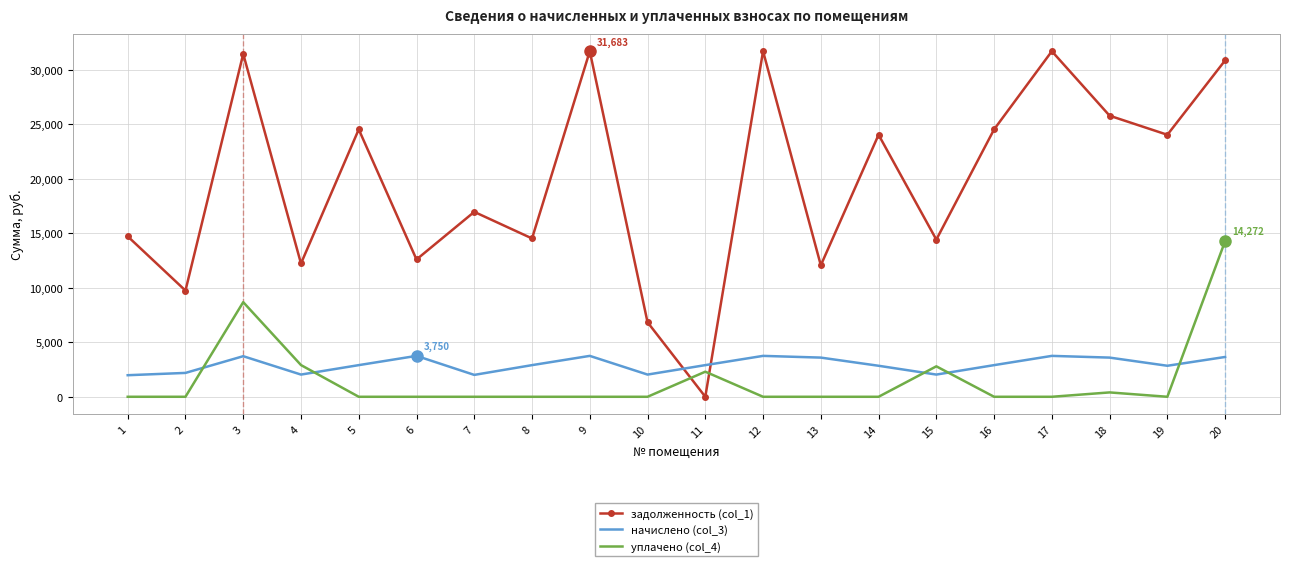

What is the difference between the maximum and second lowest values in the уплачено (col_4) series?

14272.5